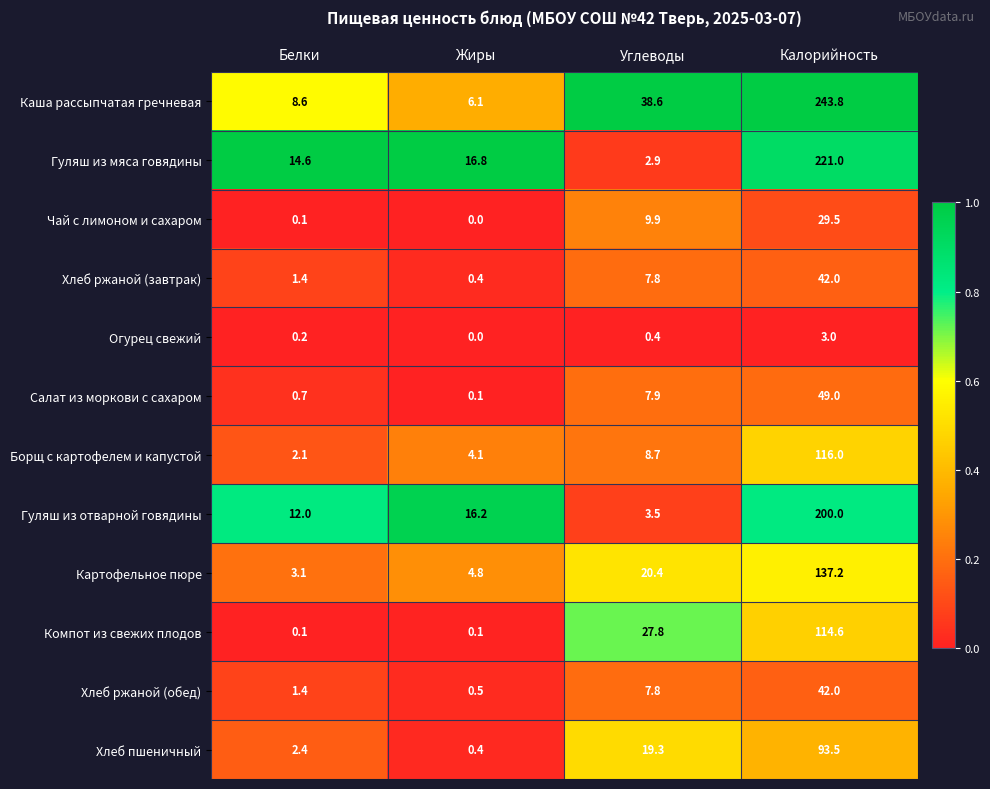

Which series has the largest total across all categories?

Каша рассыпчатая гречневая